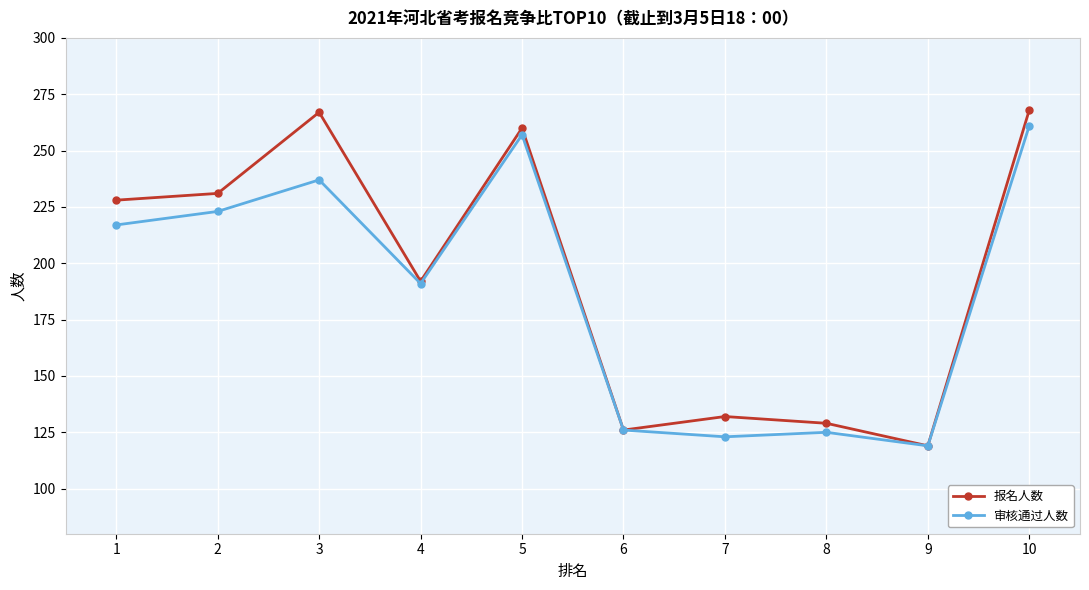

Which series has the widest spread of values?

报名人数